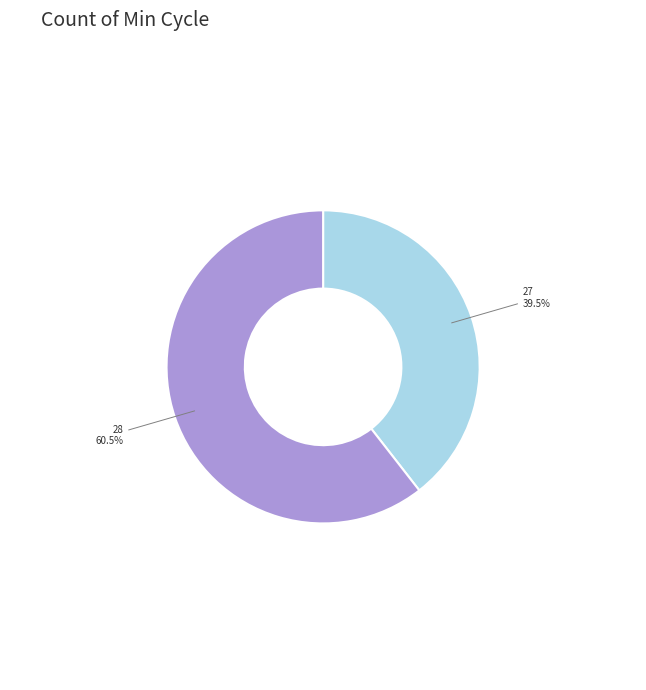

Does any single category account for the majority?

Yes